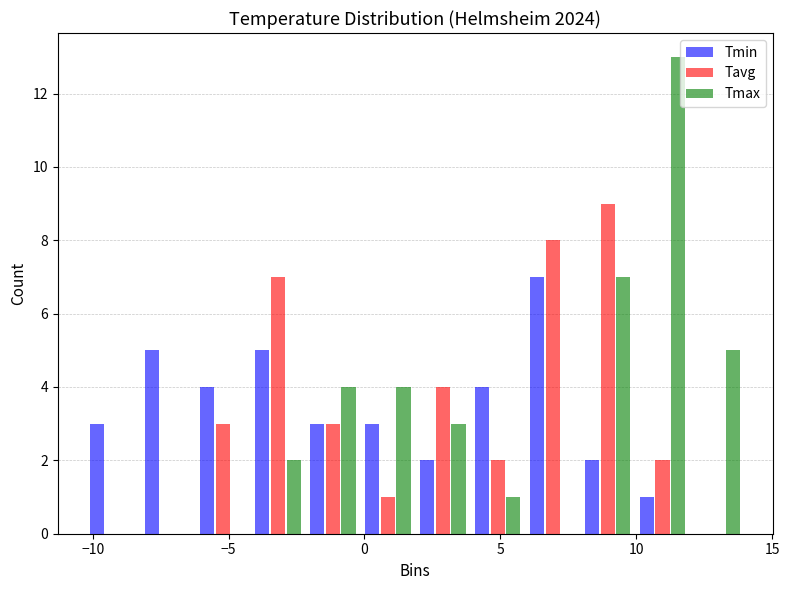

In the Tmax series, which range on the x-axis has the tallest bar?

10.0 to 12.0